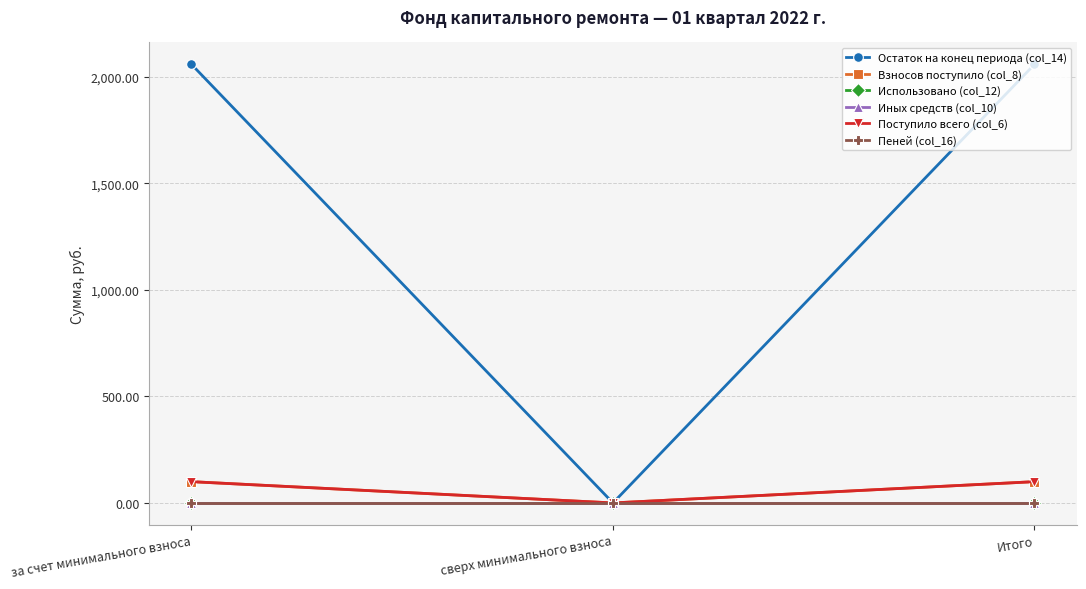

Does the chart have visible grid lines?

Yes